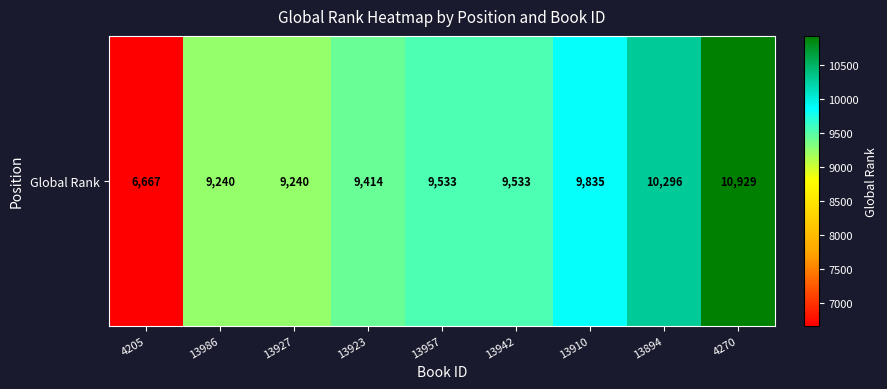

Which has a higher value, 13986 or 13910?

13910